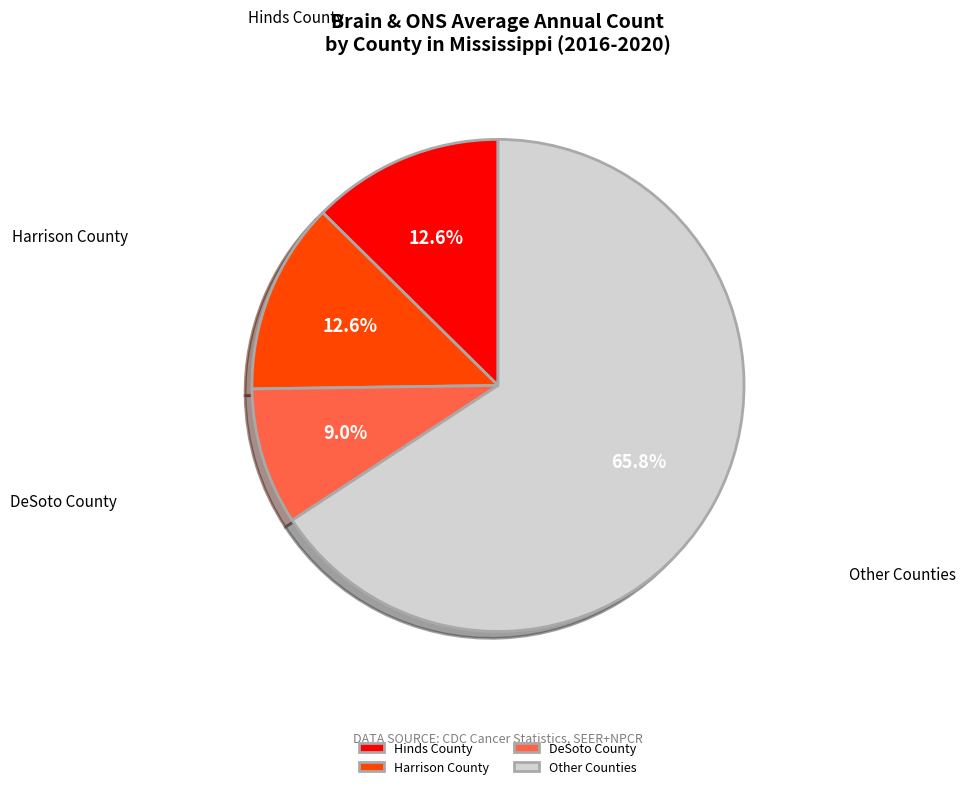

Approximately how many times larger is the value at Other Counties compared to Hinds County?

5.2